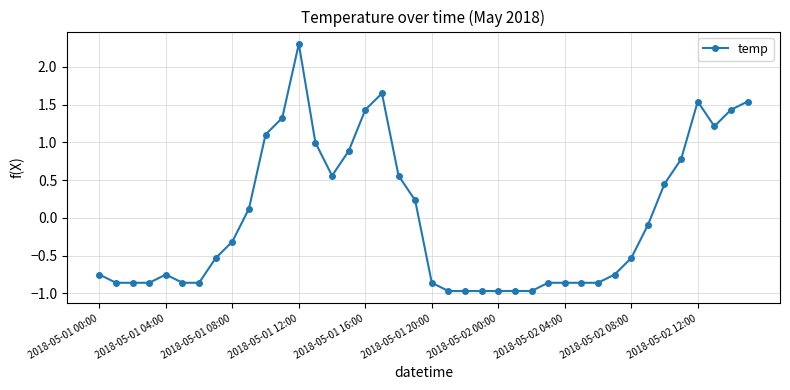

Is this an area chart (filled region under the line)?

No